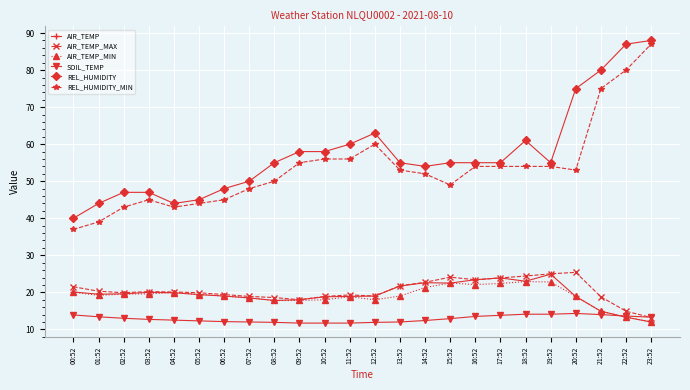

At which category does the chart reach its peak across all series?

23:52